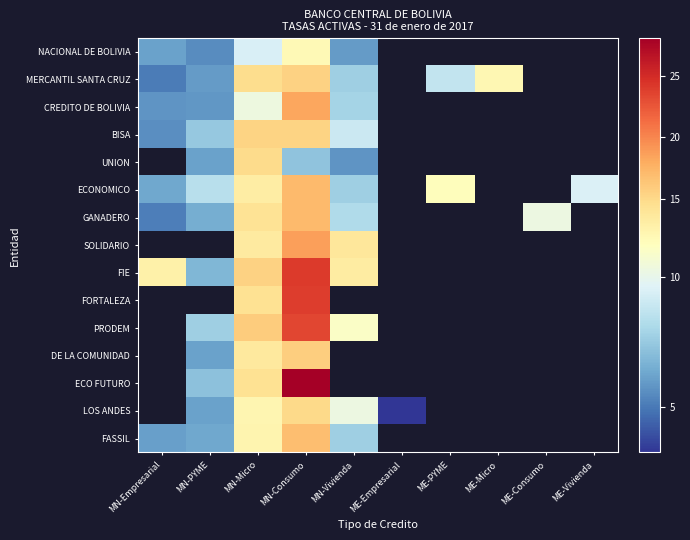

At which label is NACIONAL DE BOLIVIA closest to 8?

MN-Micro